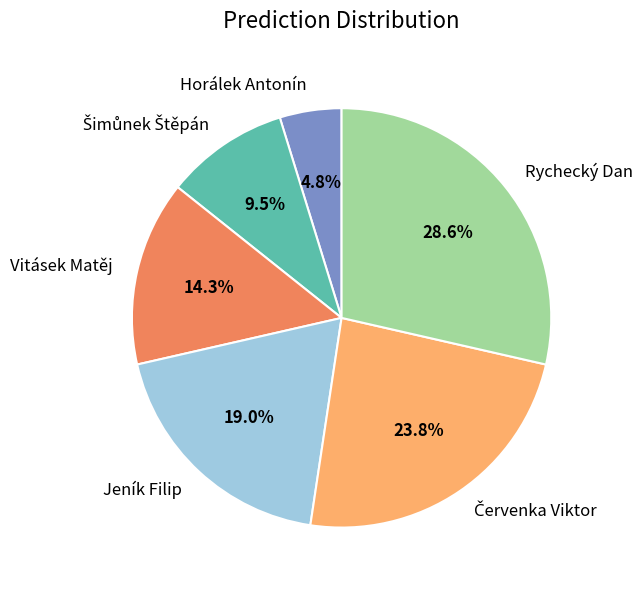

Do Rychecký Dan and Horálek Antonín together represent more than half of the pie?

No